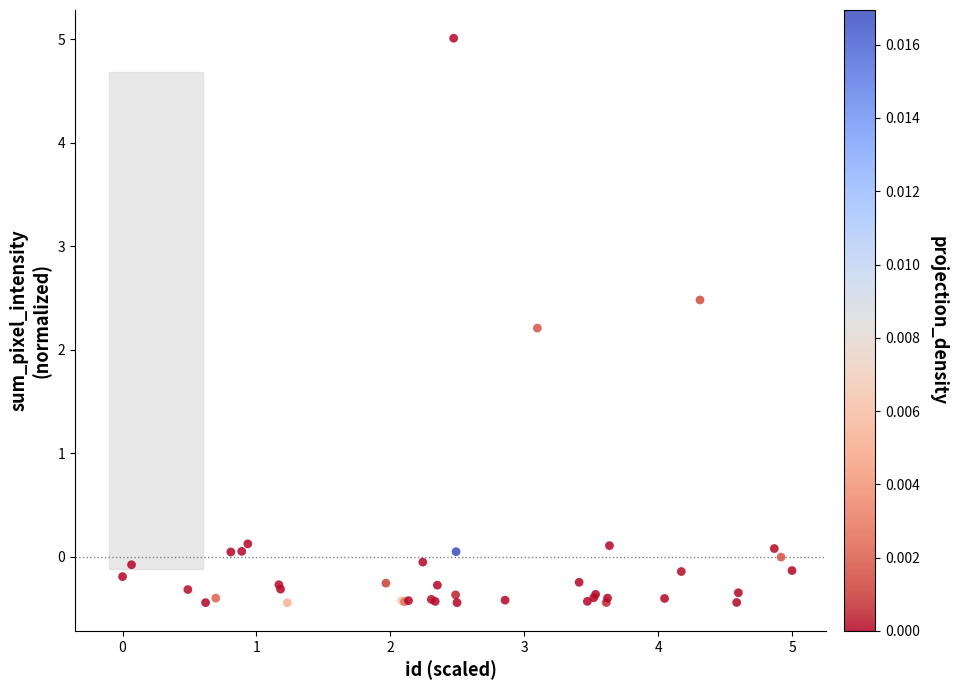

What Y value in the scatter plot is closest to 2?

2.2